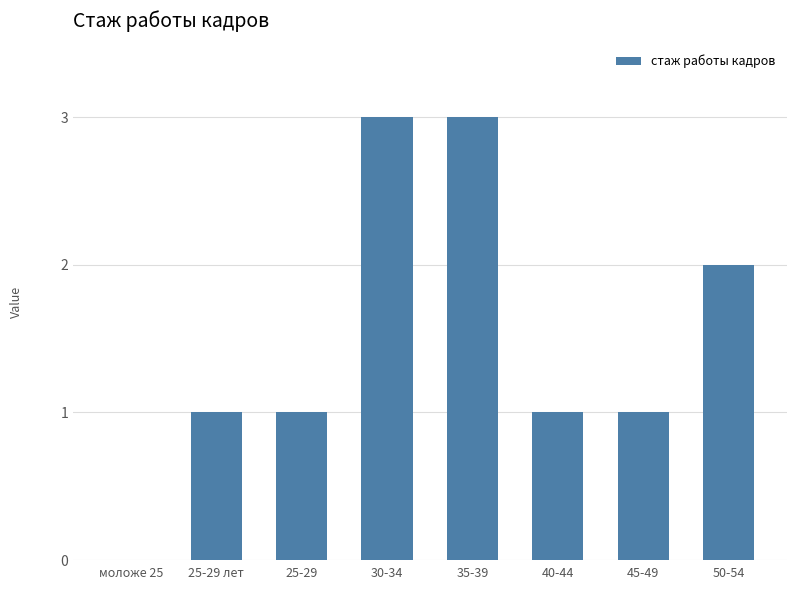

Between 25-29 лет and 30-34, which is larger?

30-34